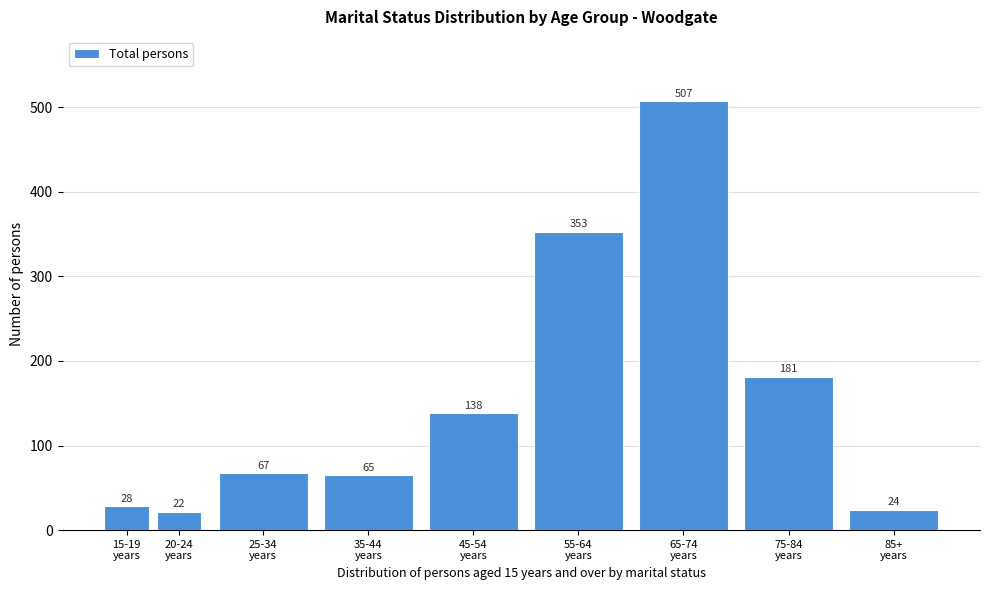

Reading right to left, transcribe all the data shown in this chart.

24	181	507	353	138	65	67	22	28